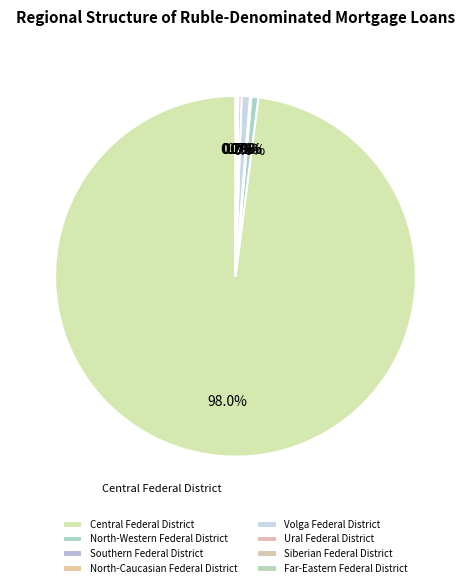

Does any single category account for the majority?

Yes